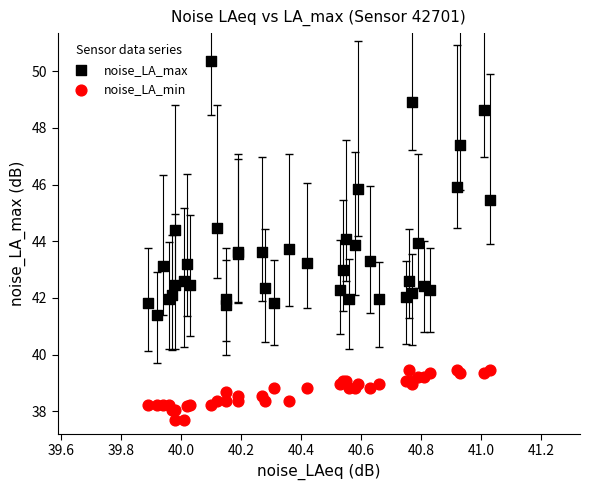

Which series contains the highest Y value?

noise_LA_max